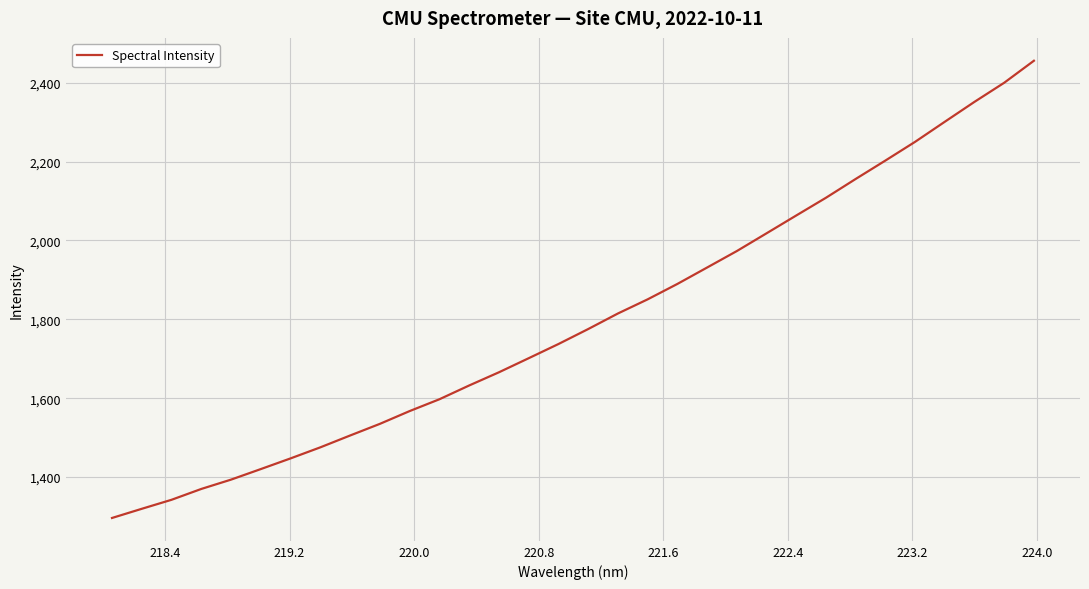

What is the maximum value shown in the chart?

2455.6